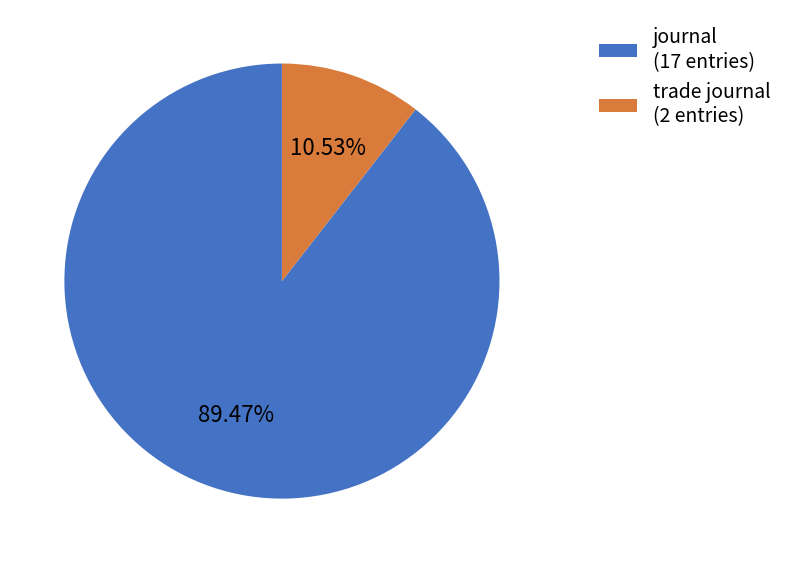

Is there a majority slice in this chart?

Yes